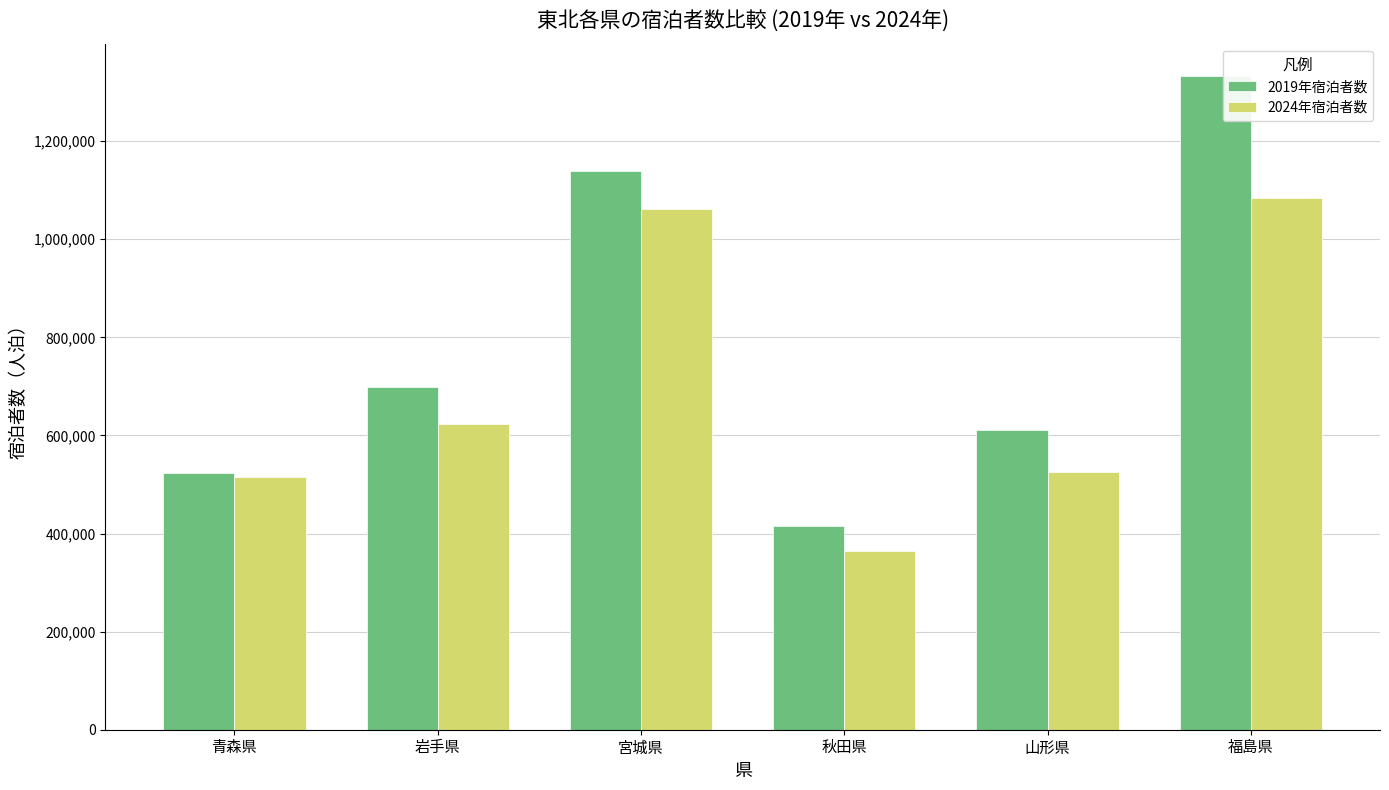

How many groups of bars are there?

6